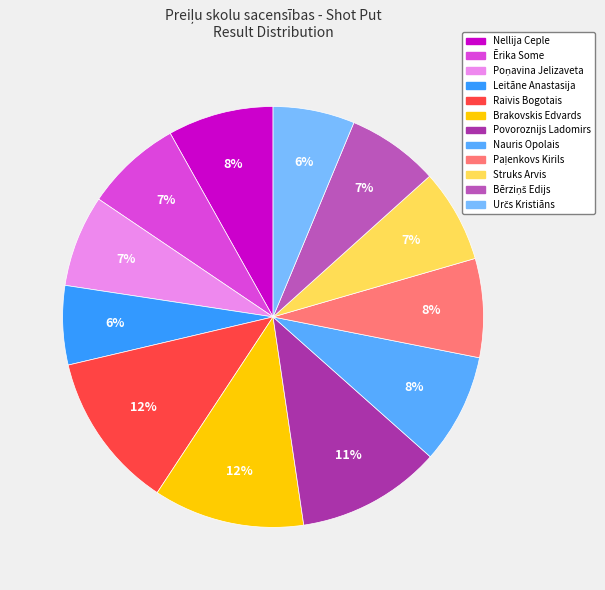

Which slice is the smallest?

Leitāne Anastasija